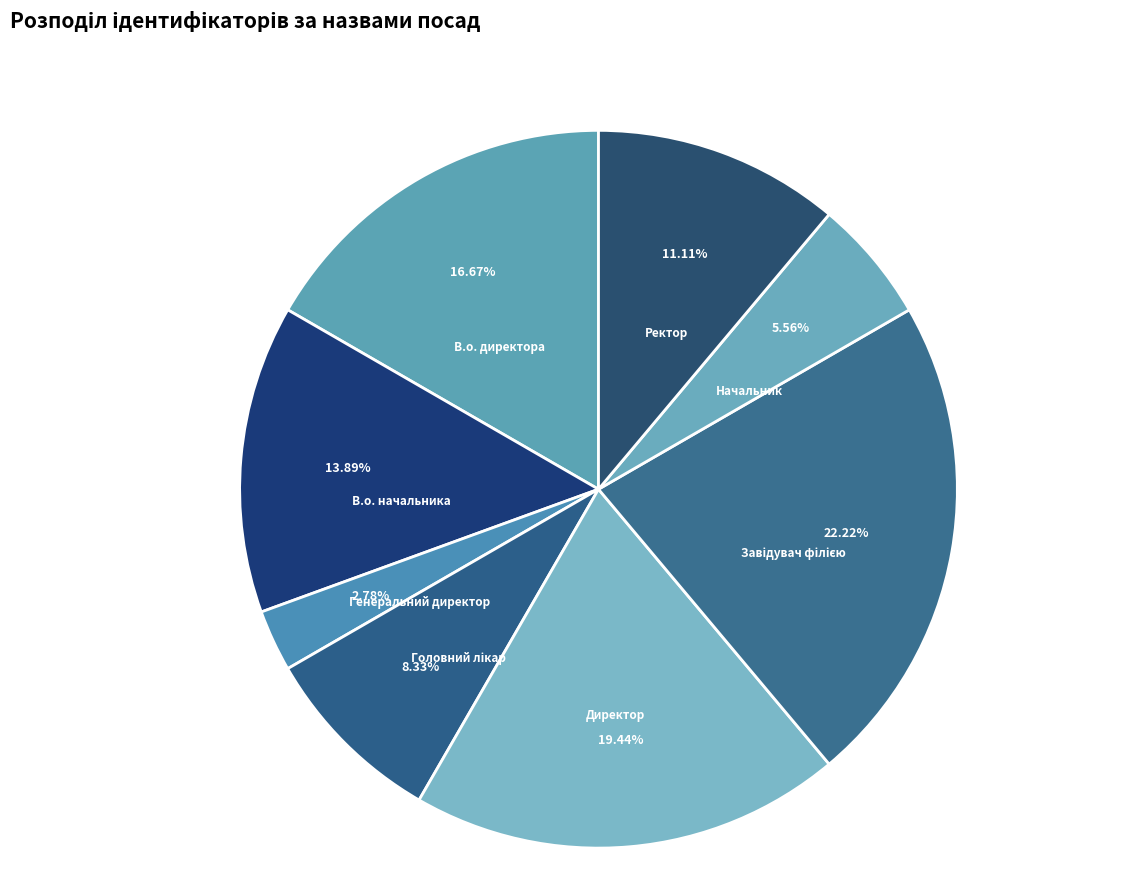

Which category has the smallest portion of the pie?

Генеральний директор